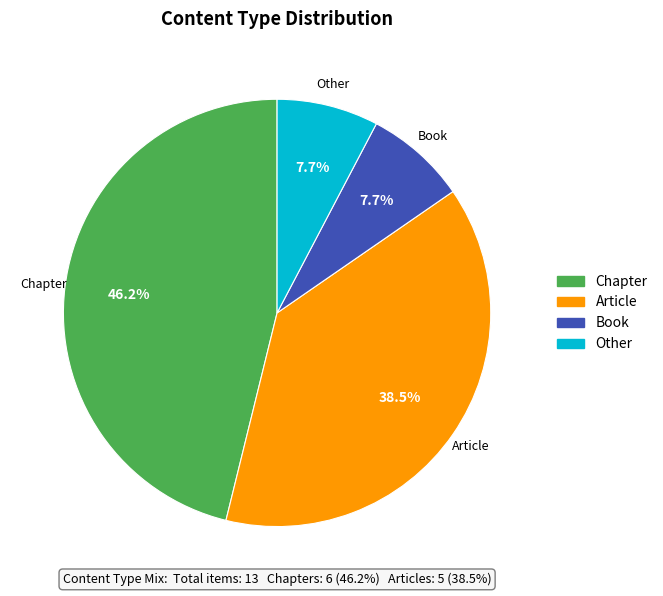

Is there any slice that represents more than half of the pie?

No